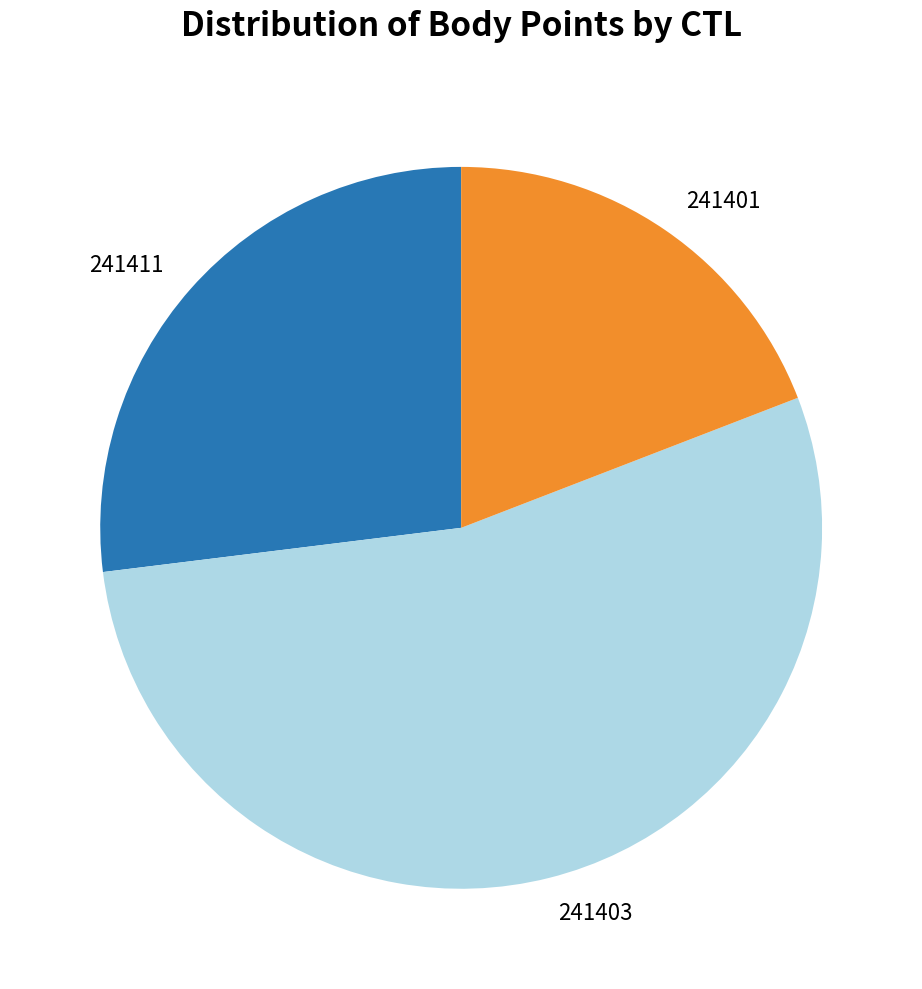

Between 241401 and 241403, which is larger?

241403